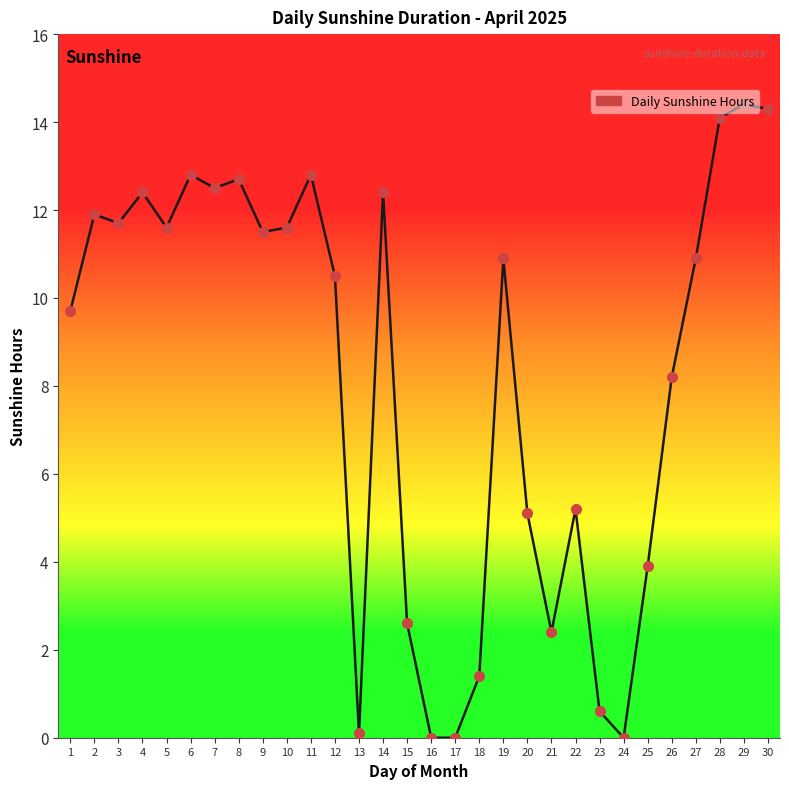

What is the greatest value displayed?

14.4